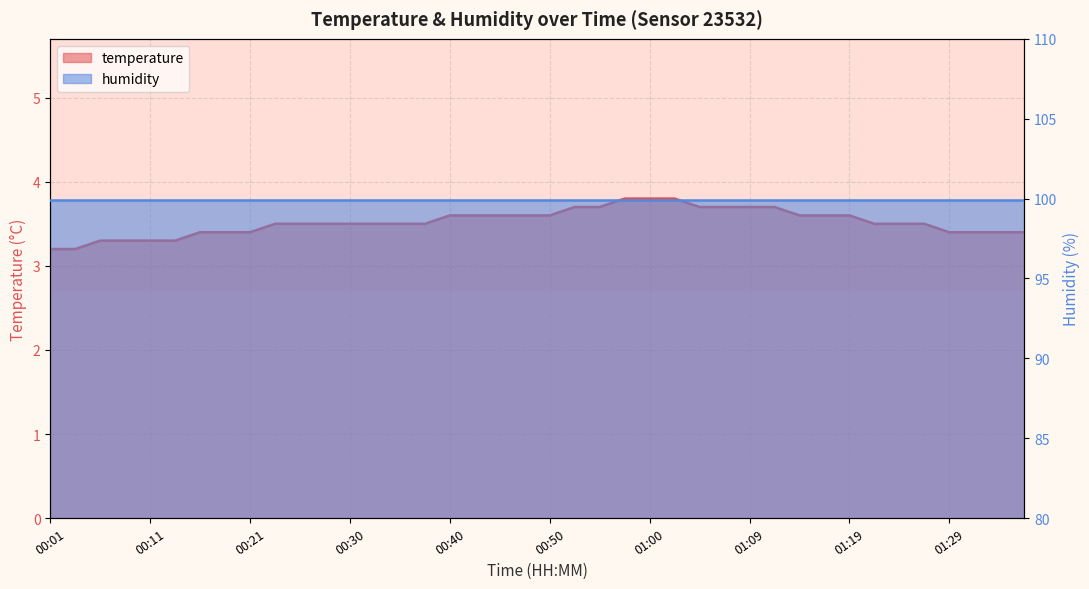

Reading left to right, transcribe all the data shown in this chart.

00:01=3.2	00:04=3.2	00:06=3.3	00:08=3.3	00:11=3.3	00:13=3.3	00:16=3.4	00:18=3.4	00:21=3.4	00:23=3.5	00:26=3.5	00:28=3.5	00:30=3.5	00:33=3.5	00:35=3.5	00:38=3.5	00:40=3.6	00:43=3.6	00:45=3.6	00:47=3.6	00:50=3.6	00:52=3.7	00:55=3.7	00:57=3.8	01:00=3.8	01:02=3.8	01:04=3.7	01:07=3.7	01:09=3.7	01:12=3.7	01:14=3.6	01:17=3.6	01:19=3.6	01:21=3.5	01:24=3.5	01:26=3.5	01:29=3.4	01:31=3.4	01:34=3.4	01:36=3.4